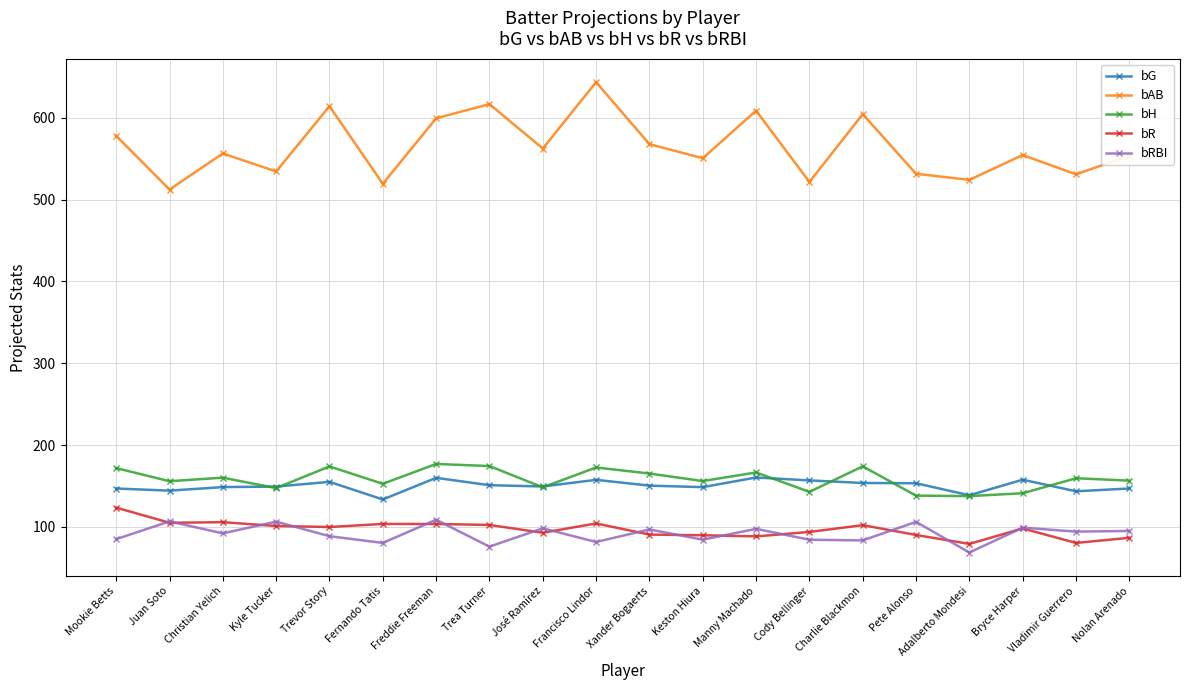

What is the total value across all series at Pete Alonso?

1019.5